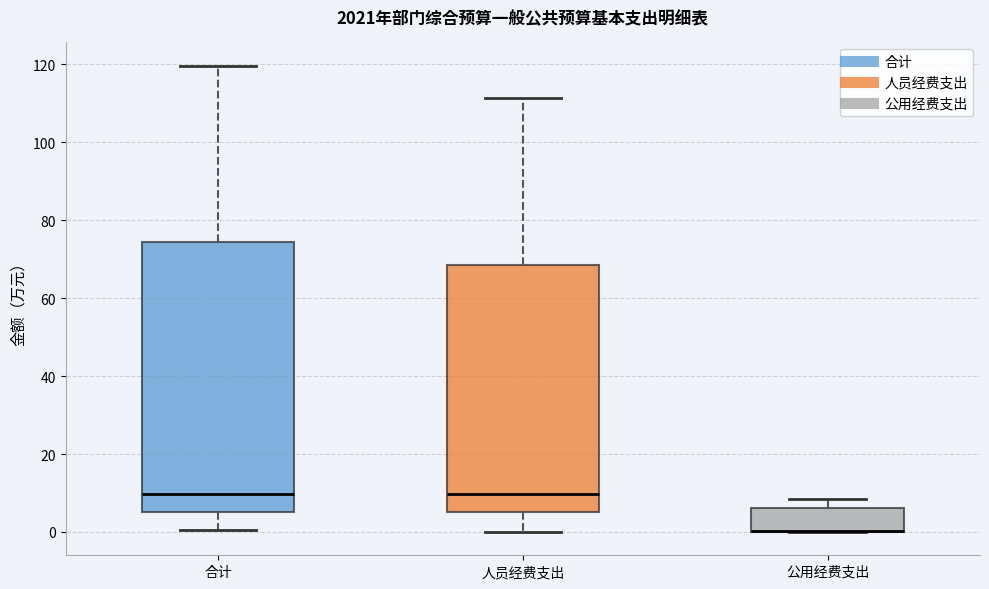

Reading left to right, transcribe this box plot: for each box, give where its median line is, the range the box spans, and where its two whiskers end, as read against the y-axis. The values are not printed on the chart, so give them approximately, as read against the axis.

合计: median 10, box 6 to 74, whiskers 0 to 120
人员经费支出: median 10, box 6 to 68, whiskers 0 to 112
公用经费支出: median 0 (drawn on the box's lower edge), box 0 to 6, whiskers 0 to 8